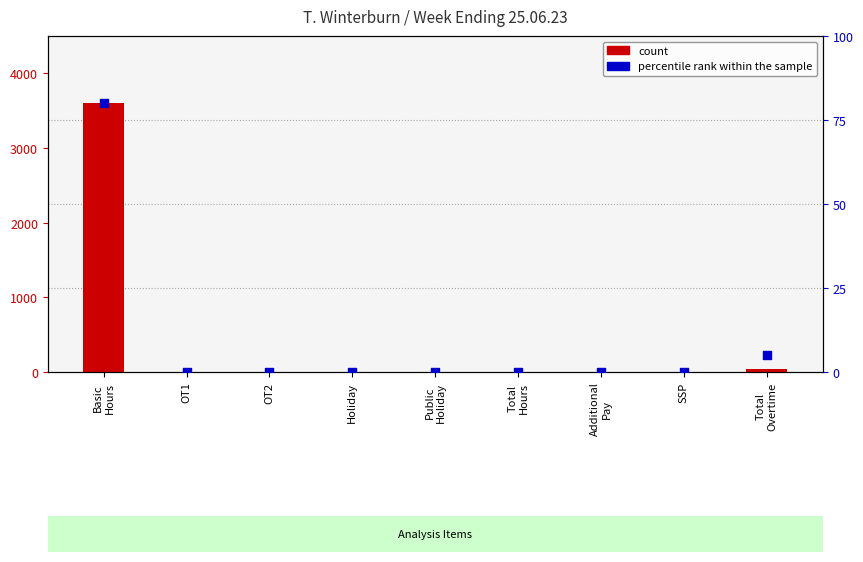

Which series has the largest total across all categories?

count